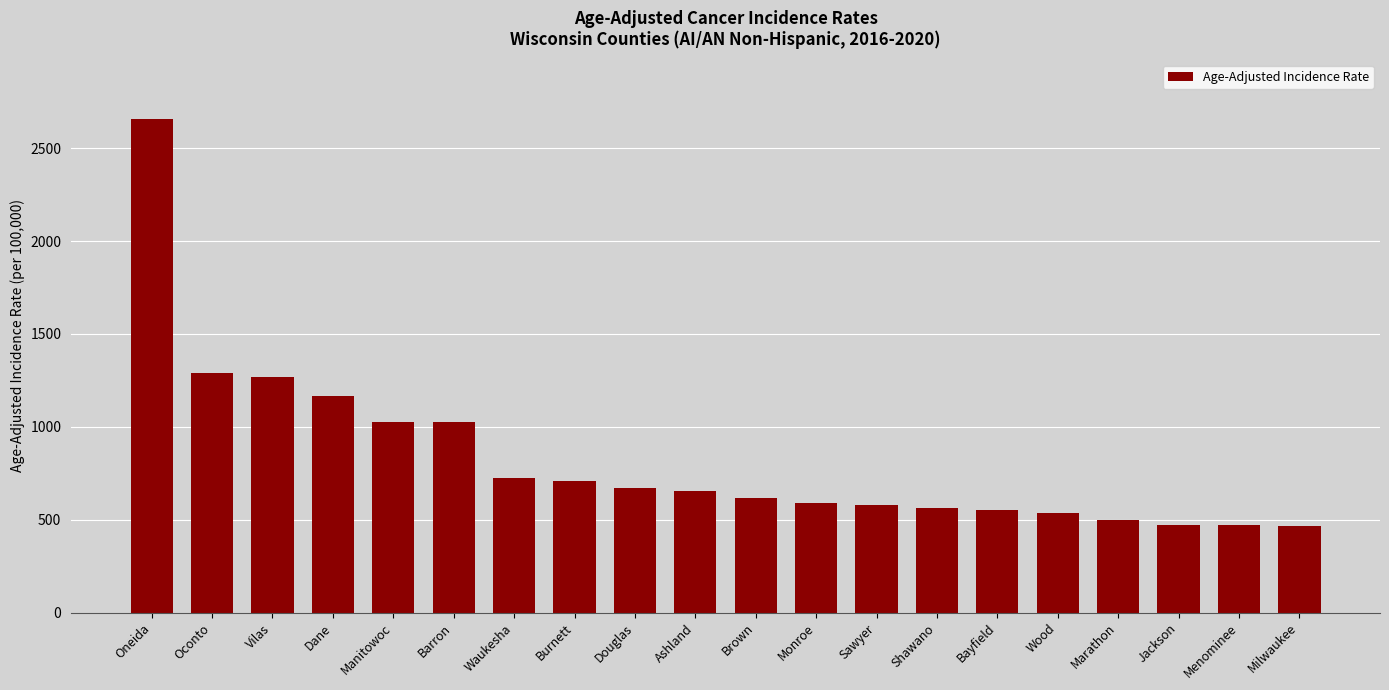

Is it true that the value at Burnett is 708.1?

True